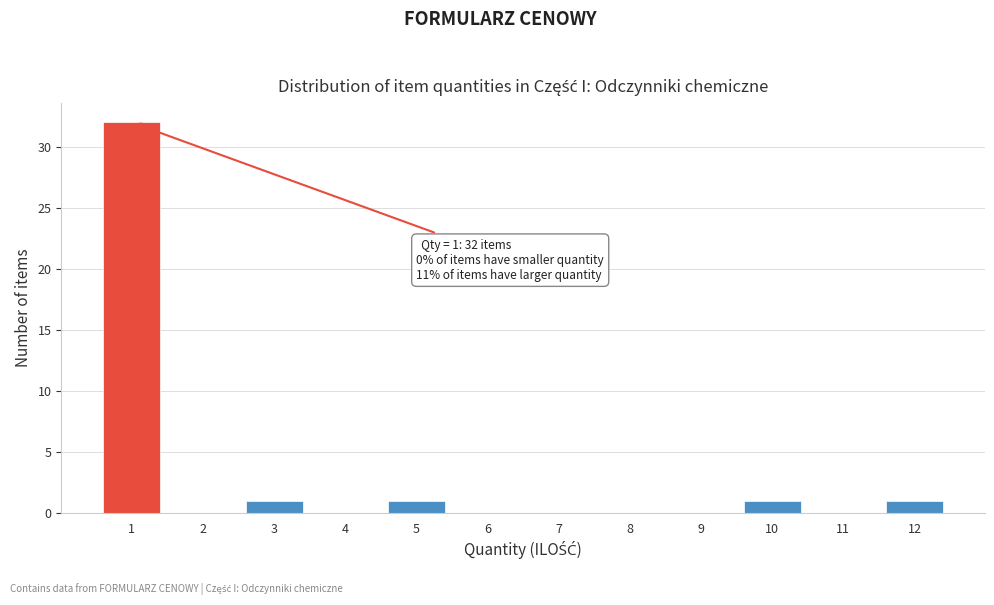

Reading right to left, list all the values displayed in this chart.

12=1	11=0	10=1	9=0	8=0	7=0	6=0	5=1	4=0	3=1	2=0	1=32